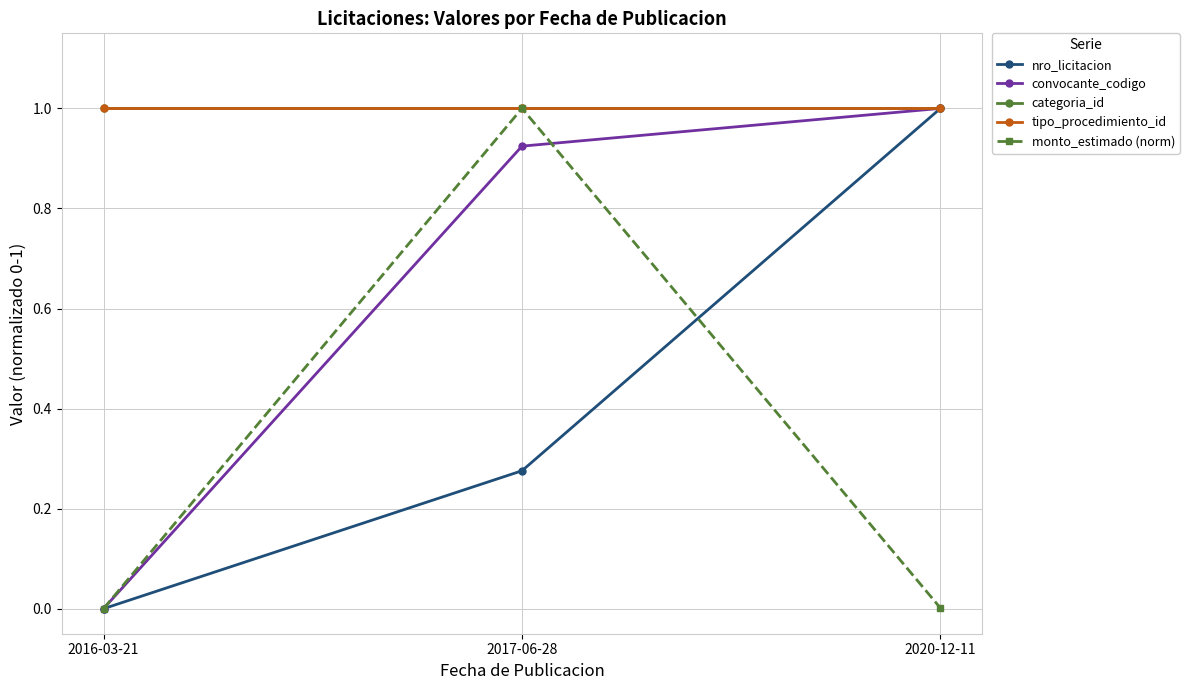

Is this an area chart (filled region under the line)?

No